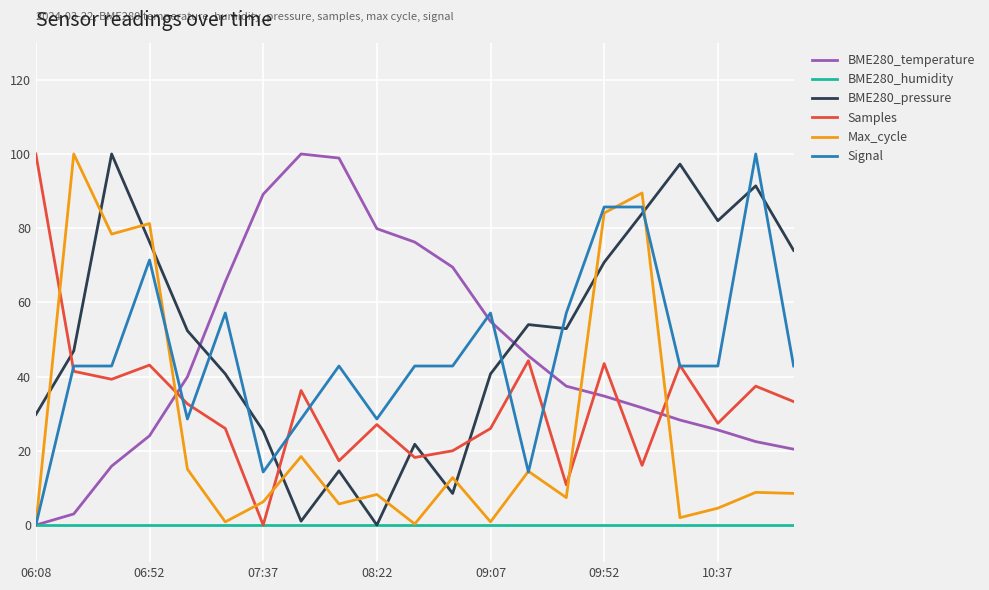

What are all the series names shown in the legend?

BME280_temperature, BME280_humidity, BME280_pressure, Samples, Max_cycle, Signal